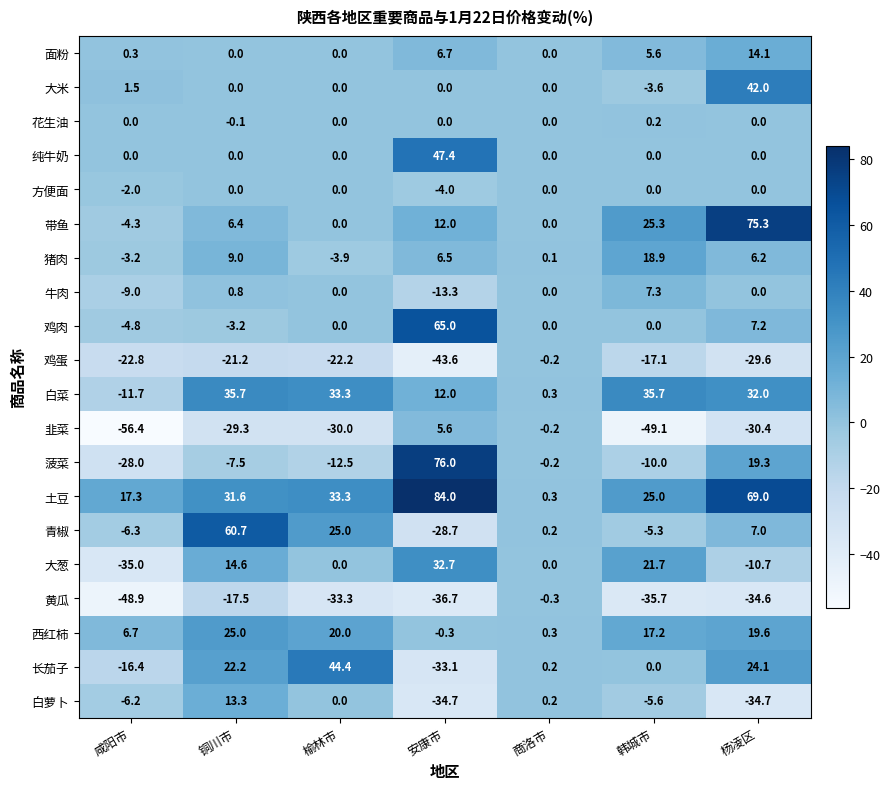

The value of 鸡蛋 at 韩城市 is -4.5. True or false?

False